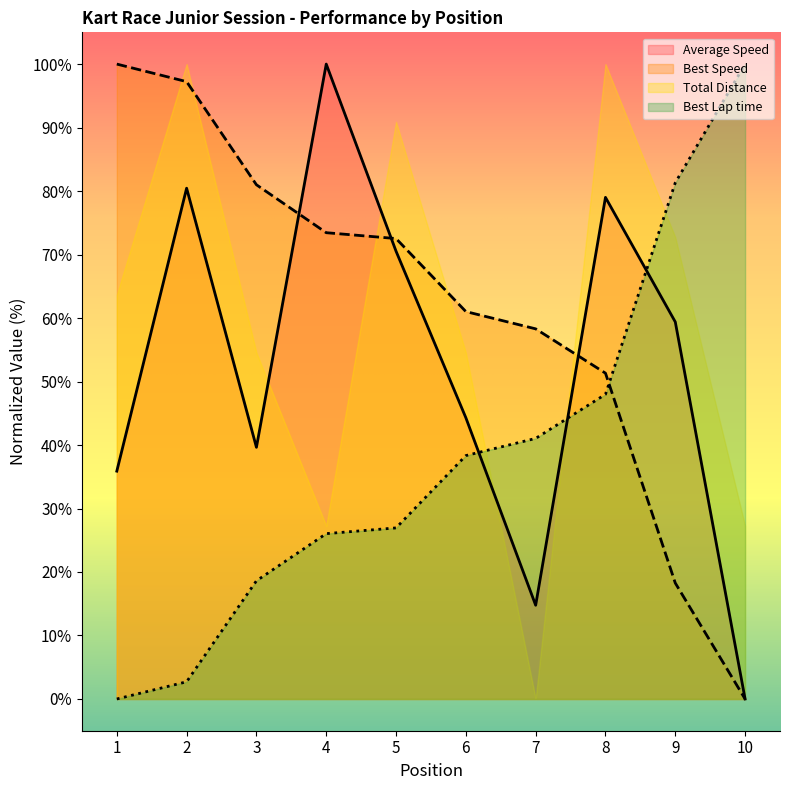

Which series ends up on top after the final intersection of Best Speed and Best Lap time?

Best Lap time